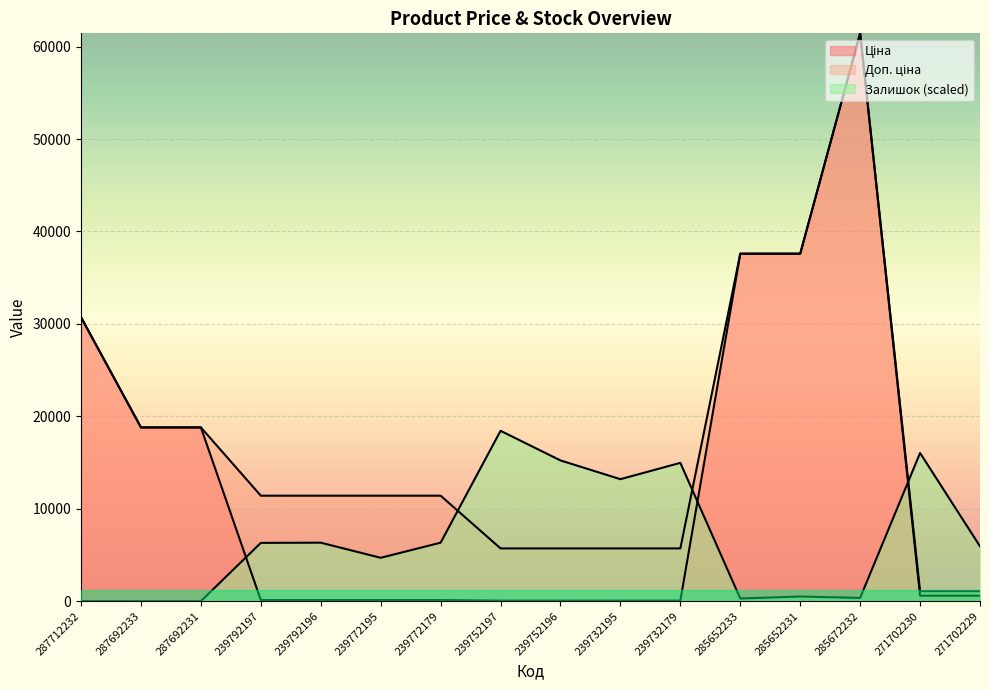

The Доп. ціна series shows 6755.7 at 287692231. True or false?

False